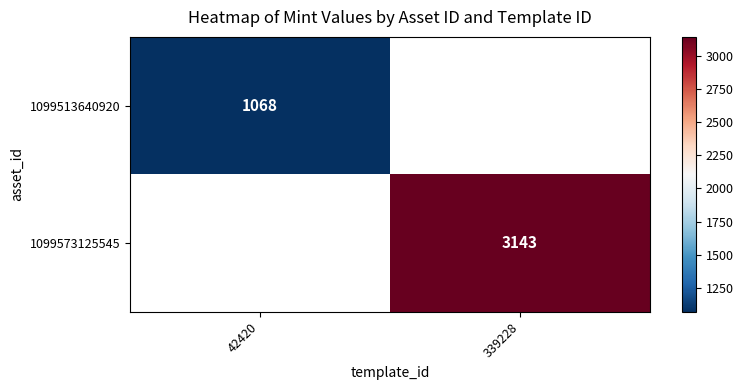

True or false: 1099573125545 has a value of 3143.0 at 339228.

True